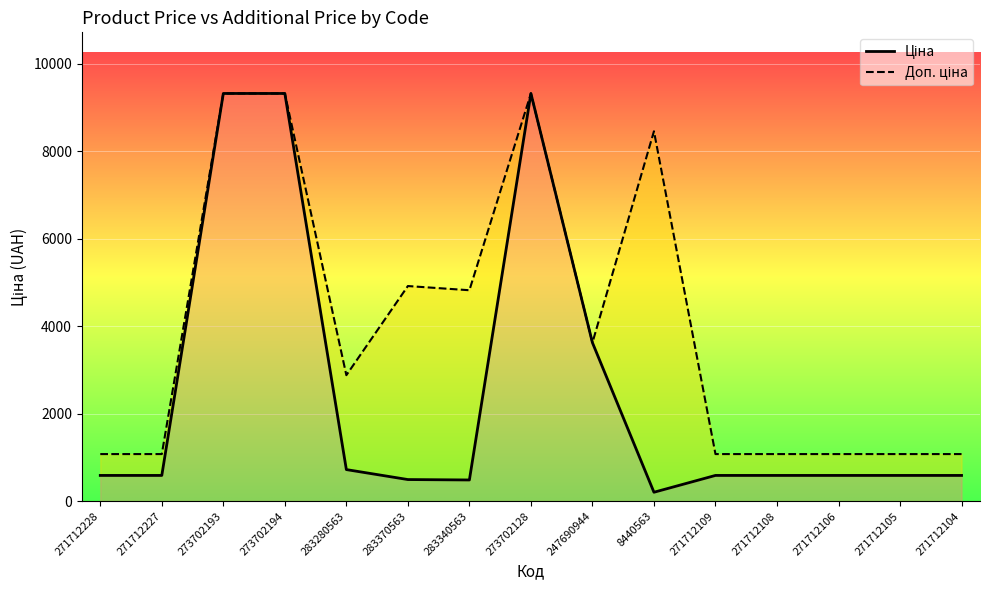

How many values in the Ціна series are below 585?

3